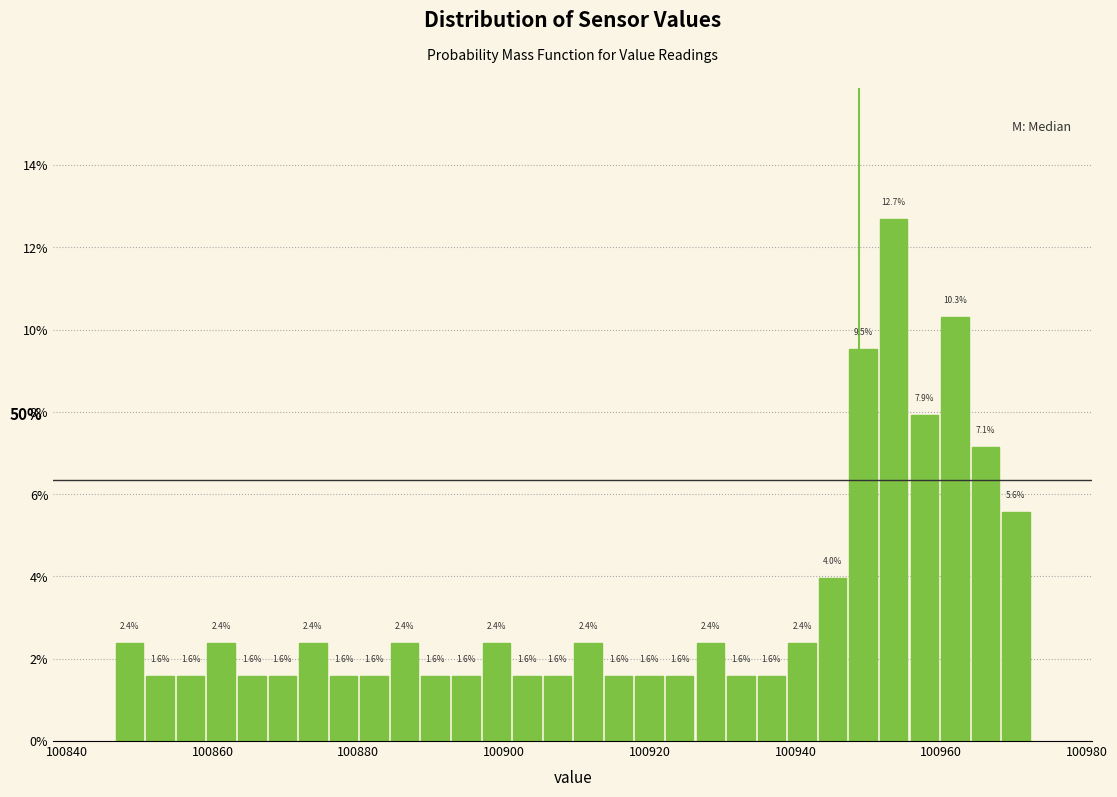

Around what value on the x-axis is the tallest bar? Give the approximate position of its centre, as read against the axis.

100954